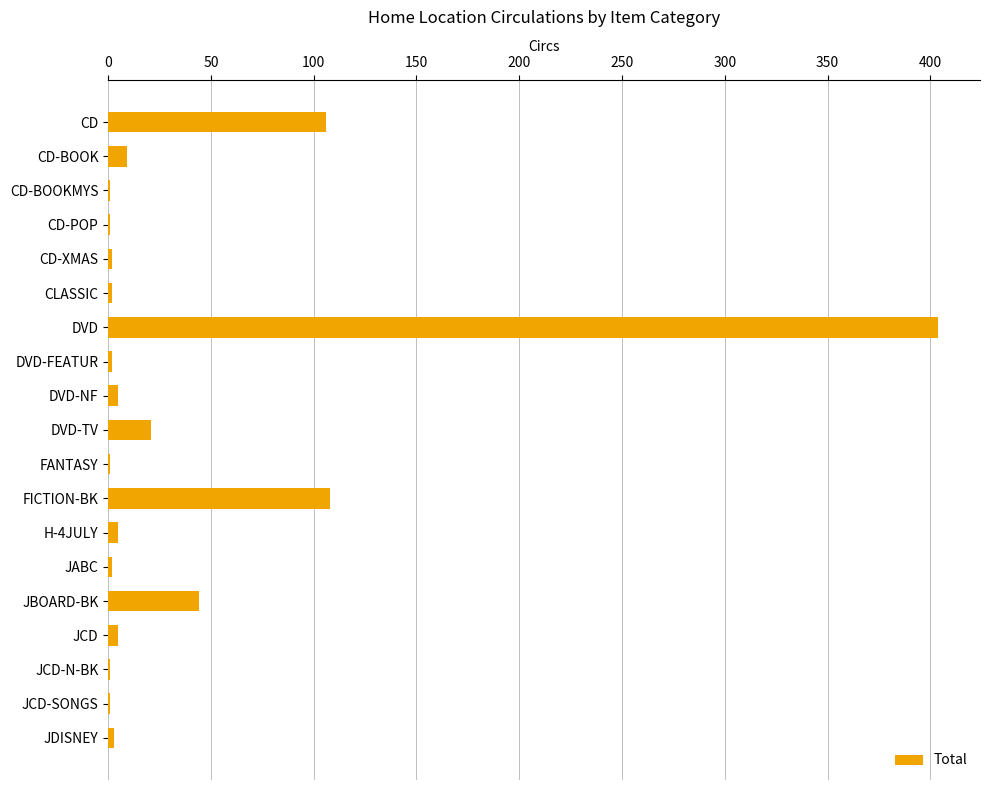

Count the number of categories in the chart.

19